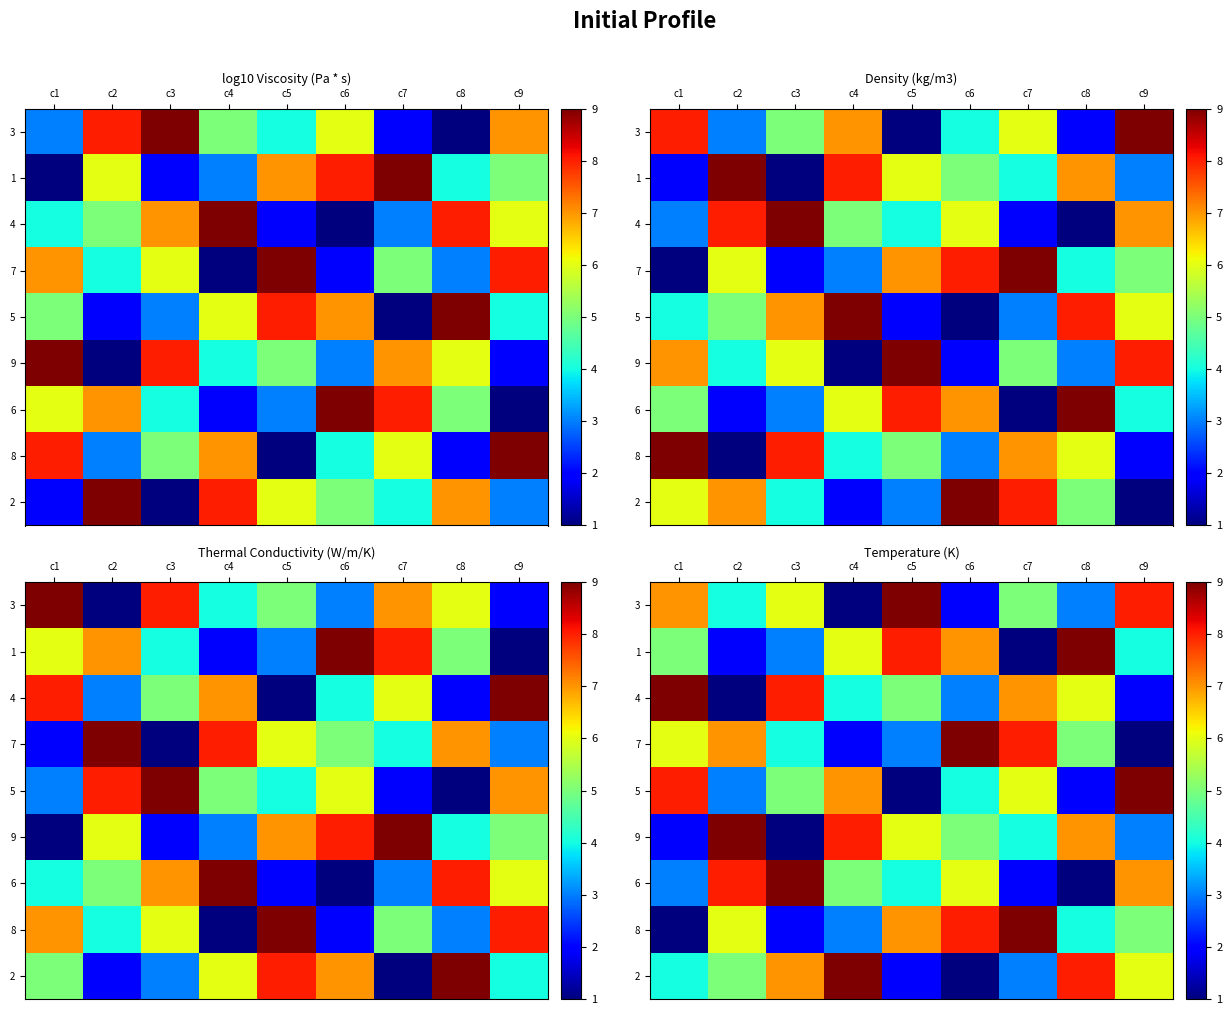

What is the difference between the 6 values at c1 and c7?

1